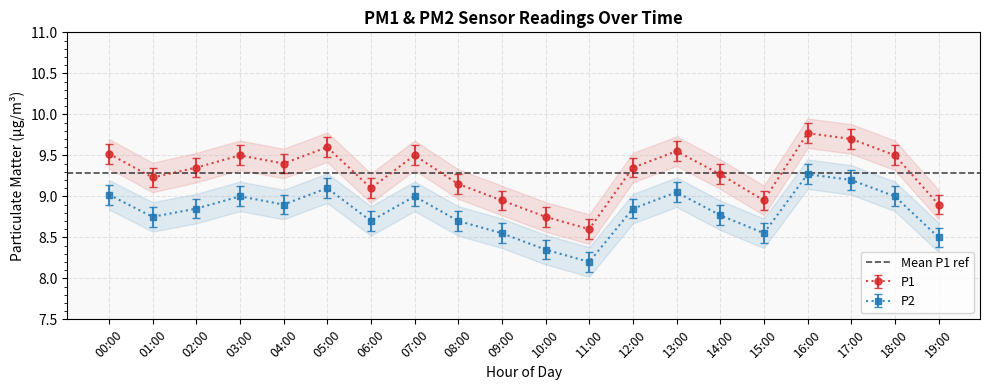

What is the sum of all P2 values?

176.3